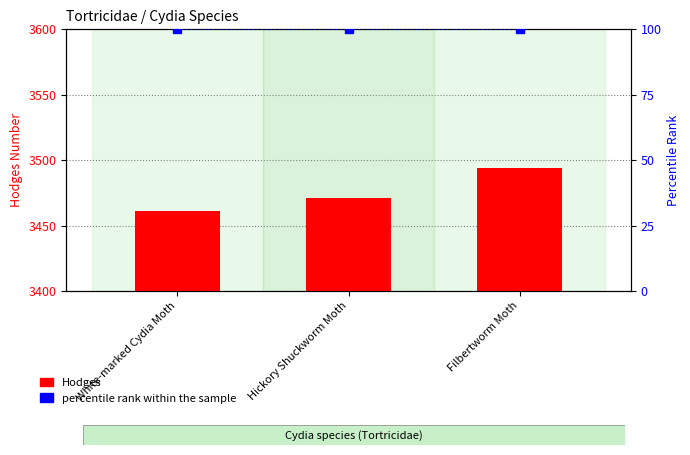

Are the bars grouped side by side (vs. stacked)?

Yes